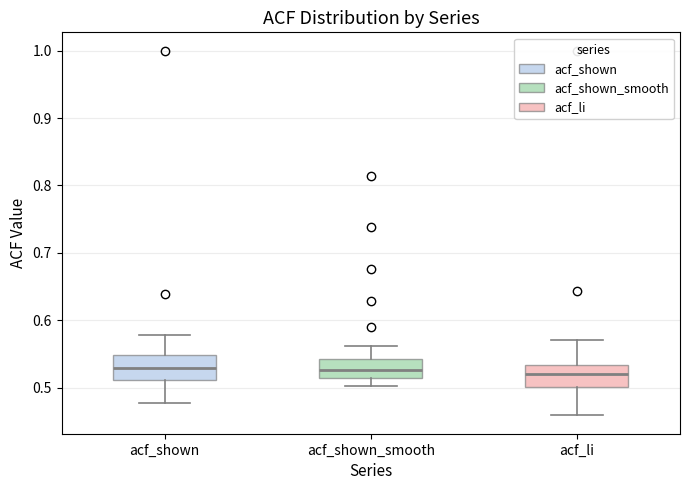

Reading left to right, read every box against the y-axis: the position of its median line, the range the box covers, and the ends of its whiskers. The values are not printed on the chart, so give them approximately, as read against the axis.

acf_shown: median 0.53, box 0.51 to 0.55, whiskers 0.48 to 0.58
acf_shown_smooth: median 0.53, box 0.51 to 0.54, whiskers 0.50 to 0.56
acf_li: median 0.52, box 0.50 to 0.53, whiskers 0.46 to 0.57